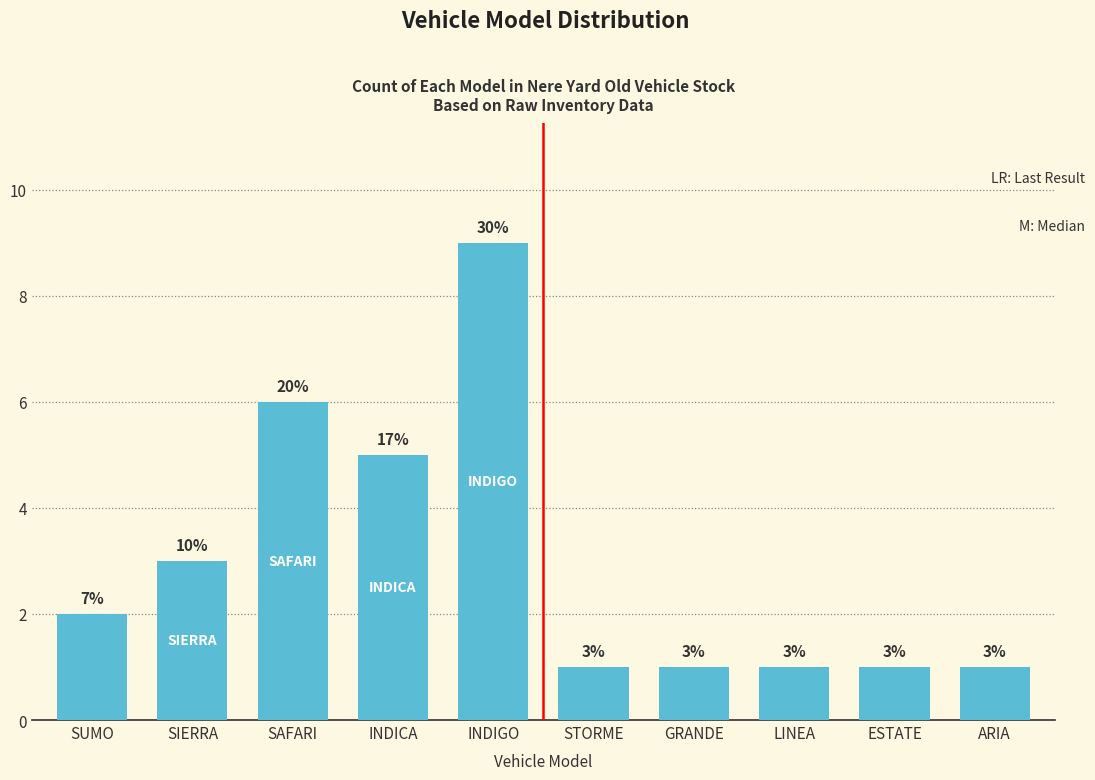

Reading left to right, extract all data points from this chart.

SUMO=2	SIERRA=3	SAFARI=6	INDICA=5	INDIGO=9	STORME=1	GRANDE=1	LINEA=1	ESTATE=1	ARIA=1